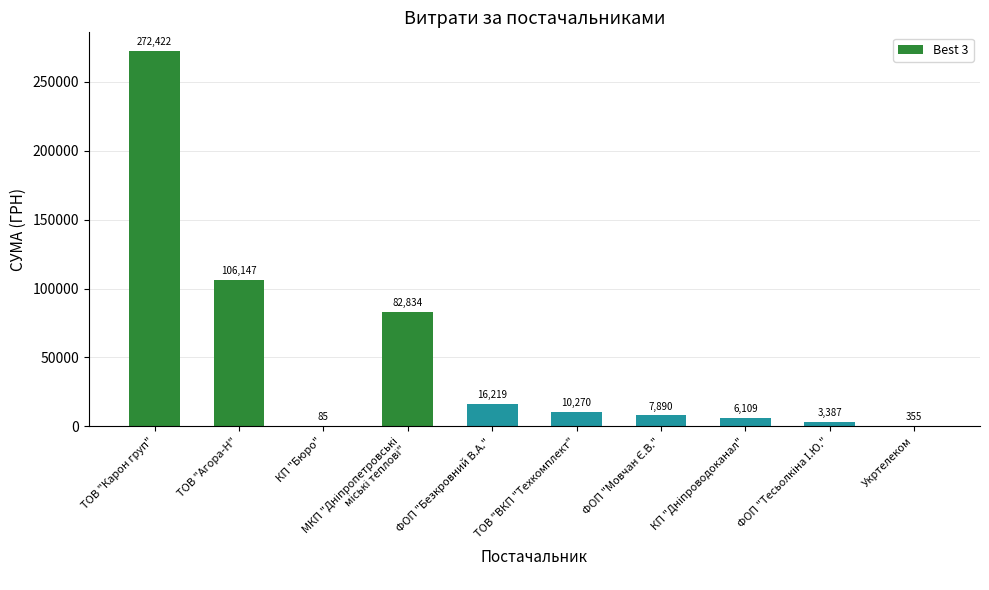

What is the difference between the maximum and minimum values?

272337.7